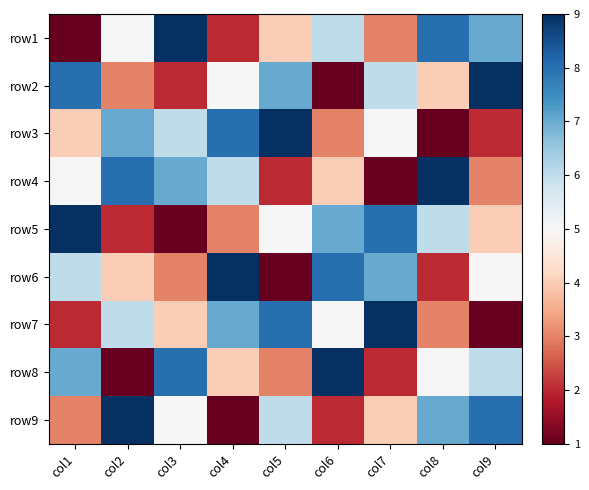

Count the number of data series in this chart.

9